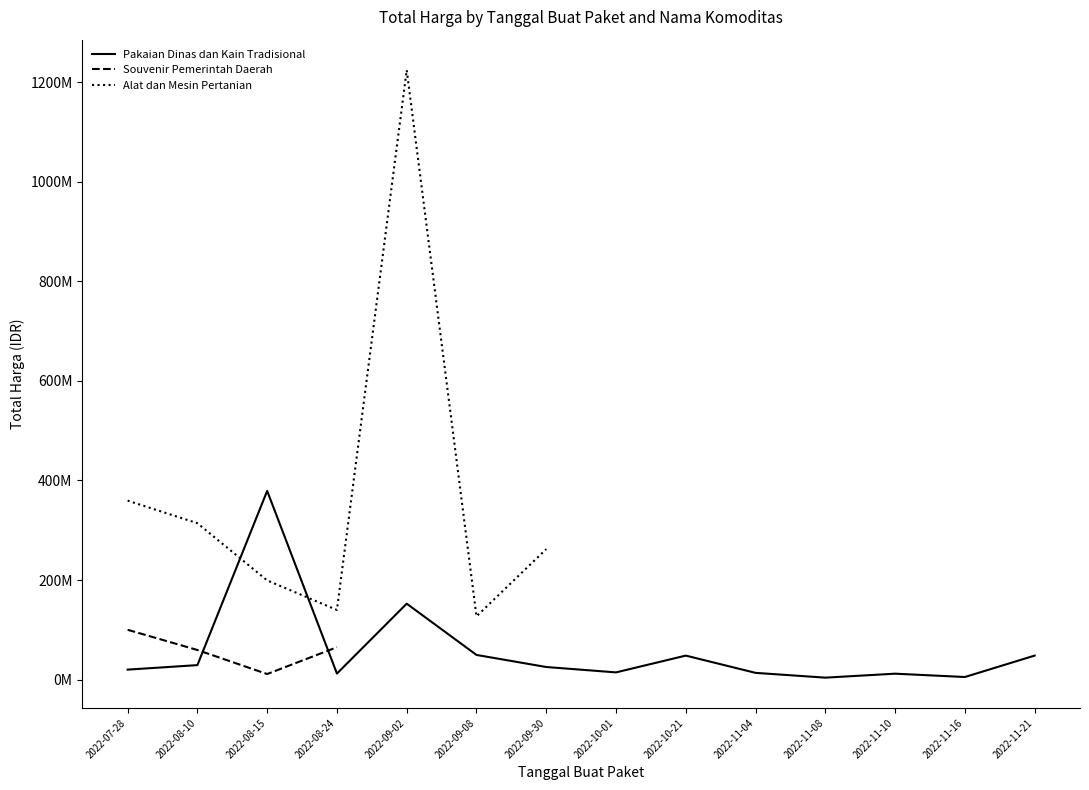

What is the label of the 9th point from the left?

2022-10-21